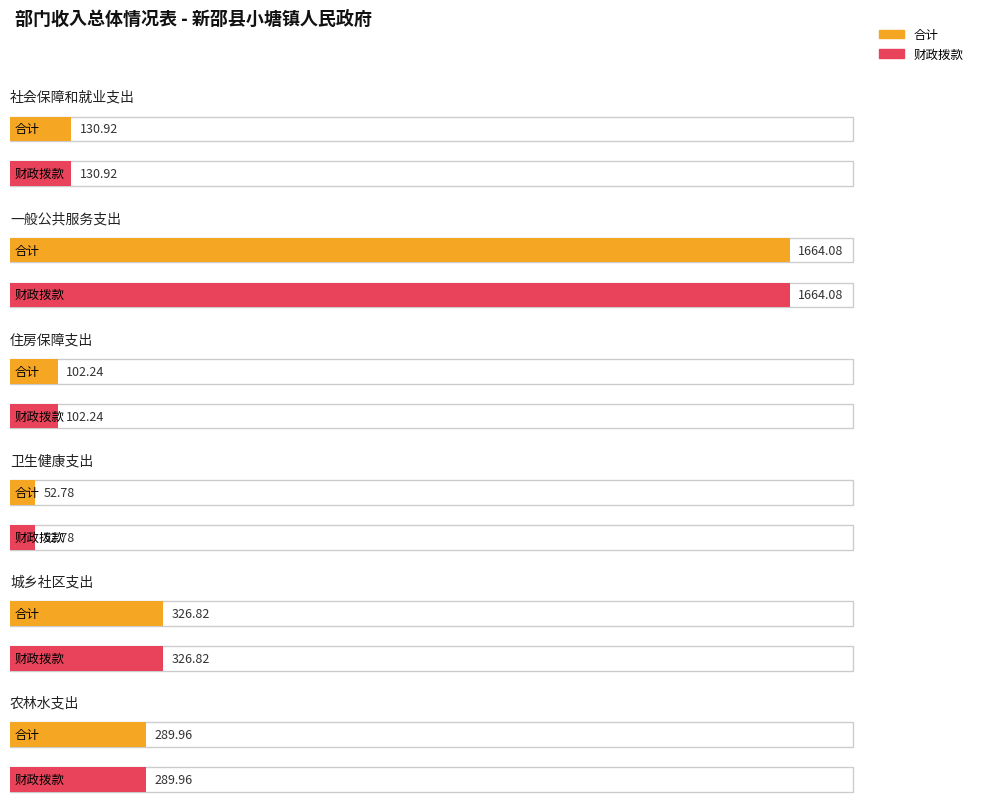

What is the difference between the maximum and minimum values in the 合计 series?

1611.3